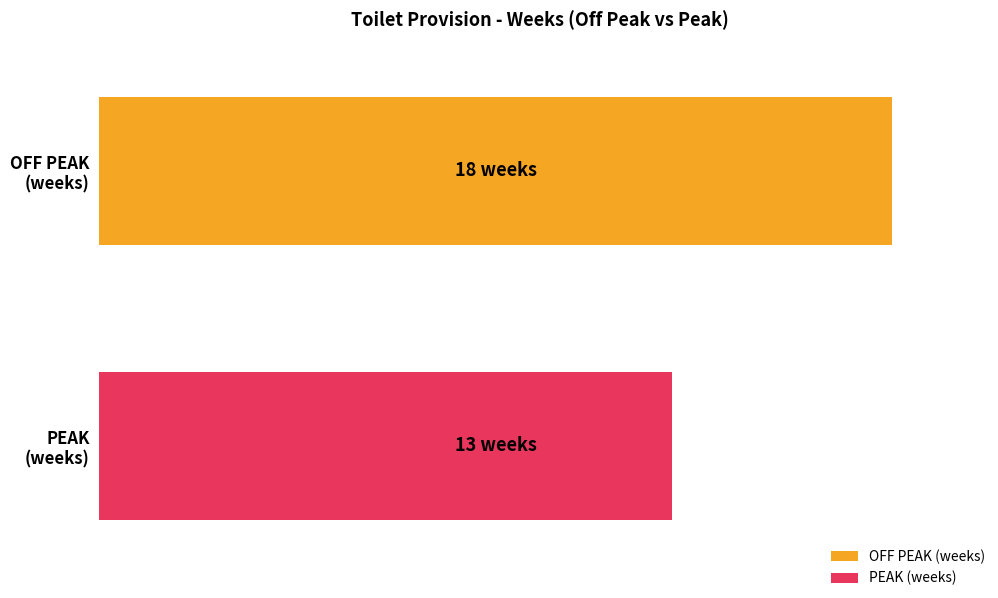

True or false: PEAK (weeks) has a value of 17 at Male hand wash basin.

False